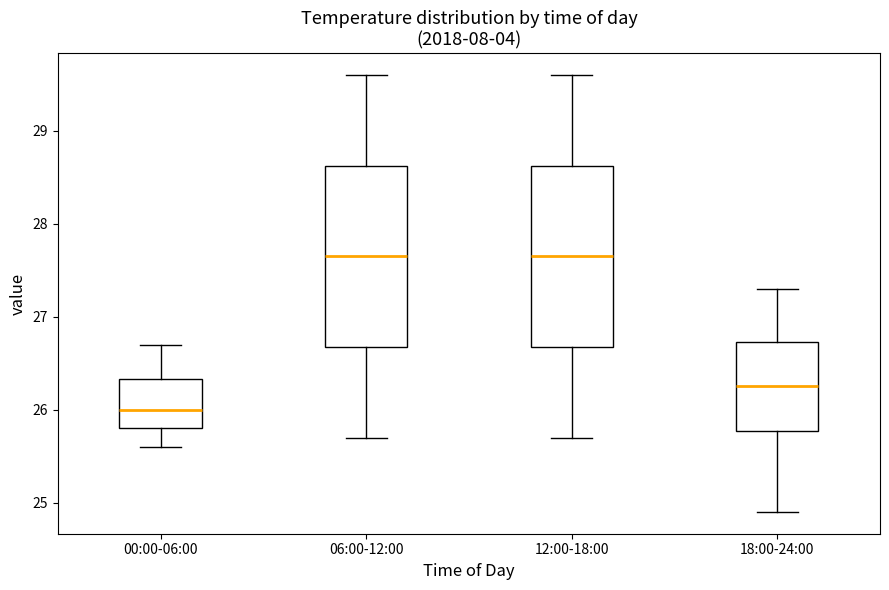

Reading left to right, read every box against the y-axis: the position of its median line, the range the box covers, and the ends of its whiskers. The values are not printed on the chart, so give them approximately, as read against the axis.

00:00-06:00: median 26.0, box 25.8 to 26.3, whiskers 25.6 to 26.7
06:00-12:00: median 27.7, box 26.7 to 28.6, whiskers 25.7 to 29.6
12:00-18:00: median 27.7, box 26.7 to 28.6, whiskers 25.7 to 29.6
18:00-24:00: median 26.3, box 25.8 to 26.7, whiskers 24.9 to 27.3